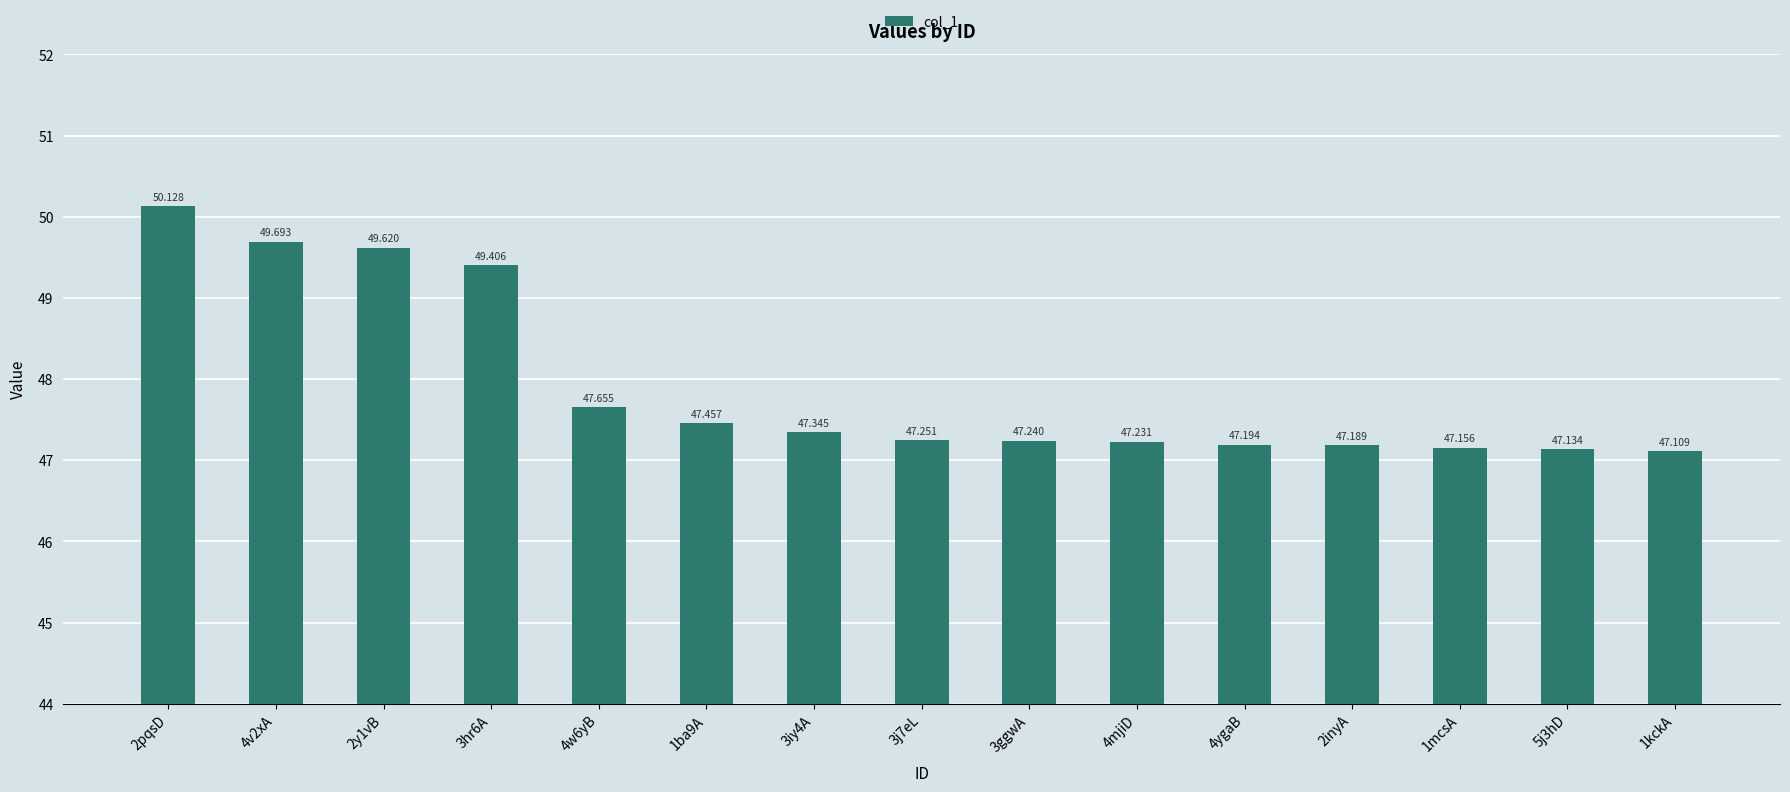

Count the number of data series in this chart.

1